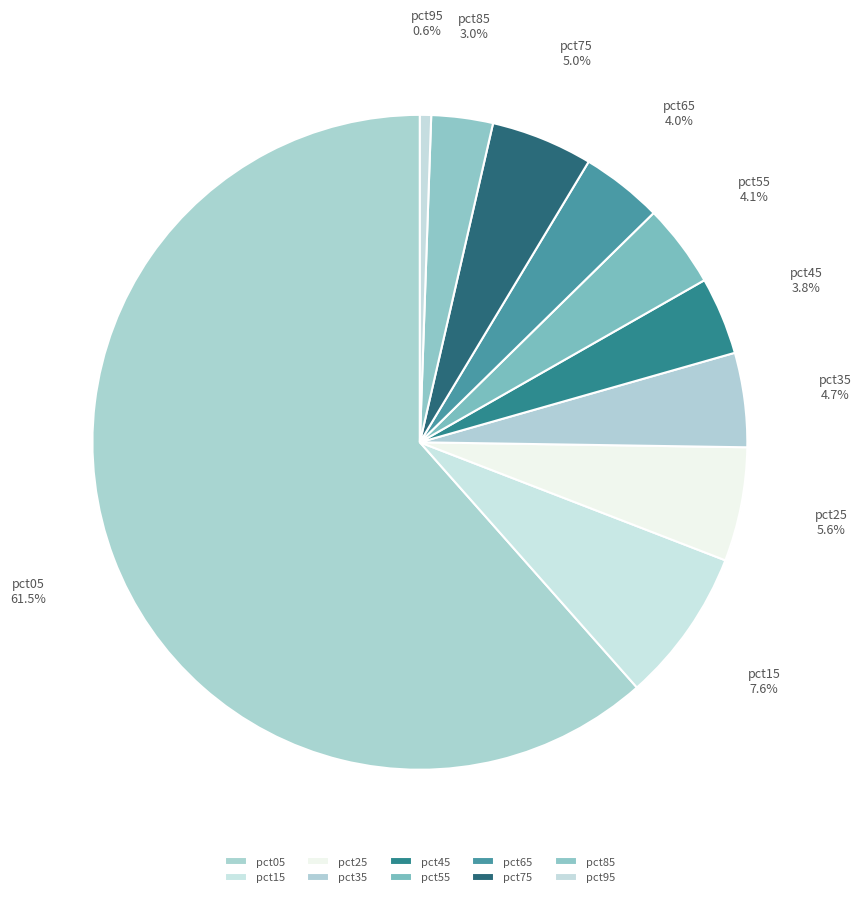

Do pct75 and pct65 together represent more than half of the pie?

No